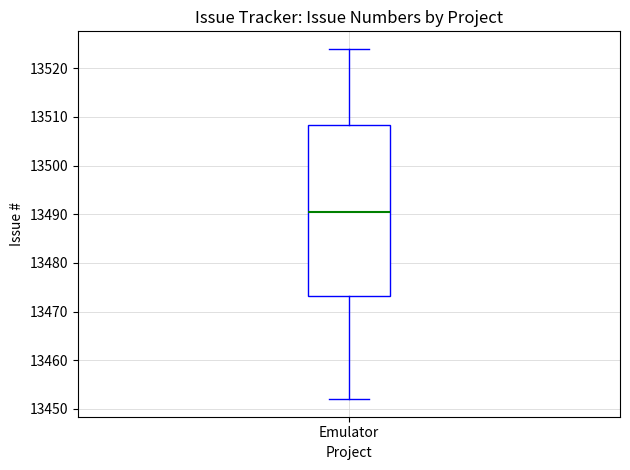

Where does the lower whisker of the box for Emulator end on the y-axis? The values are not printed on the chart, so give them approximately, as read against the axis.

13452